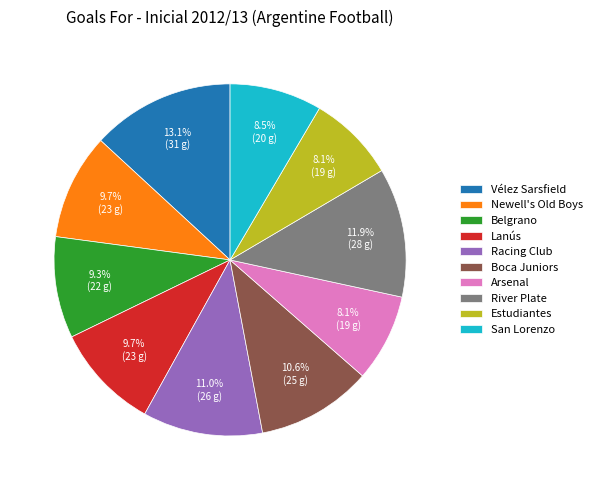

To the nearest percent, what percentage of the pie is Lanús?

10%